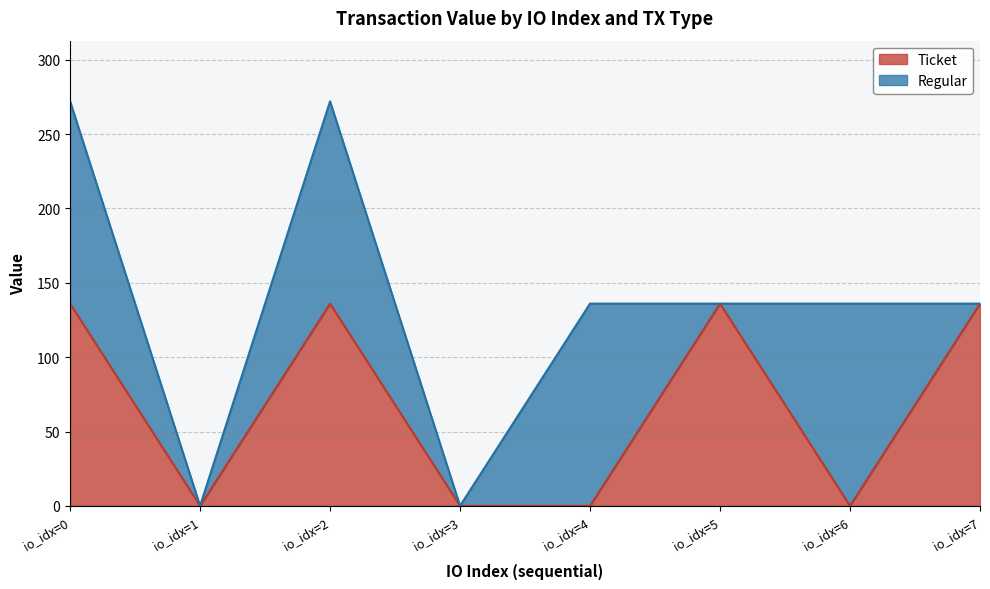

Does the chart have visible grid lines?

Yes